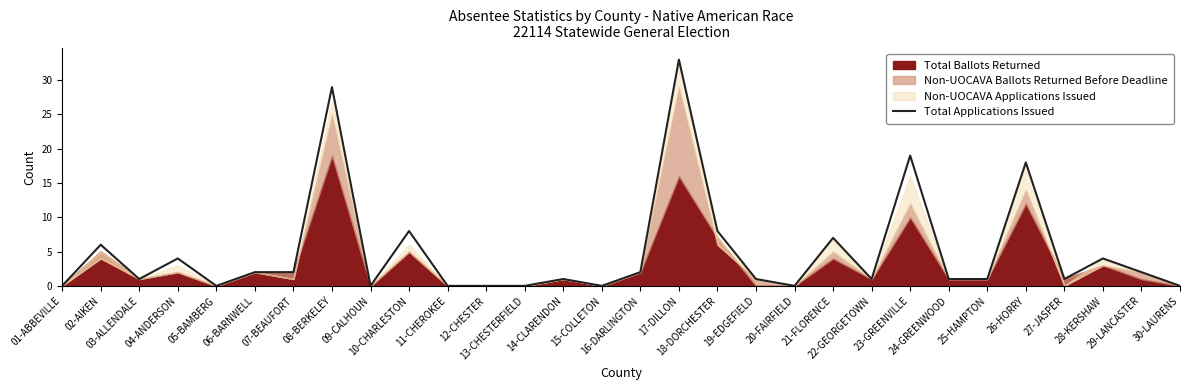

How many positive values are there?

21